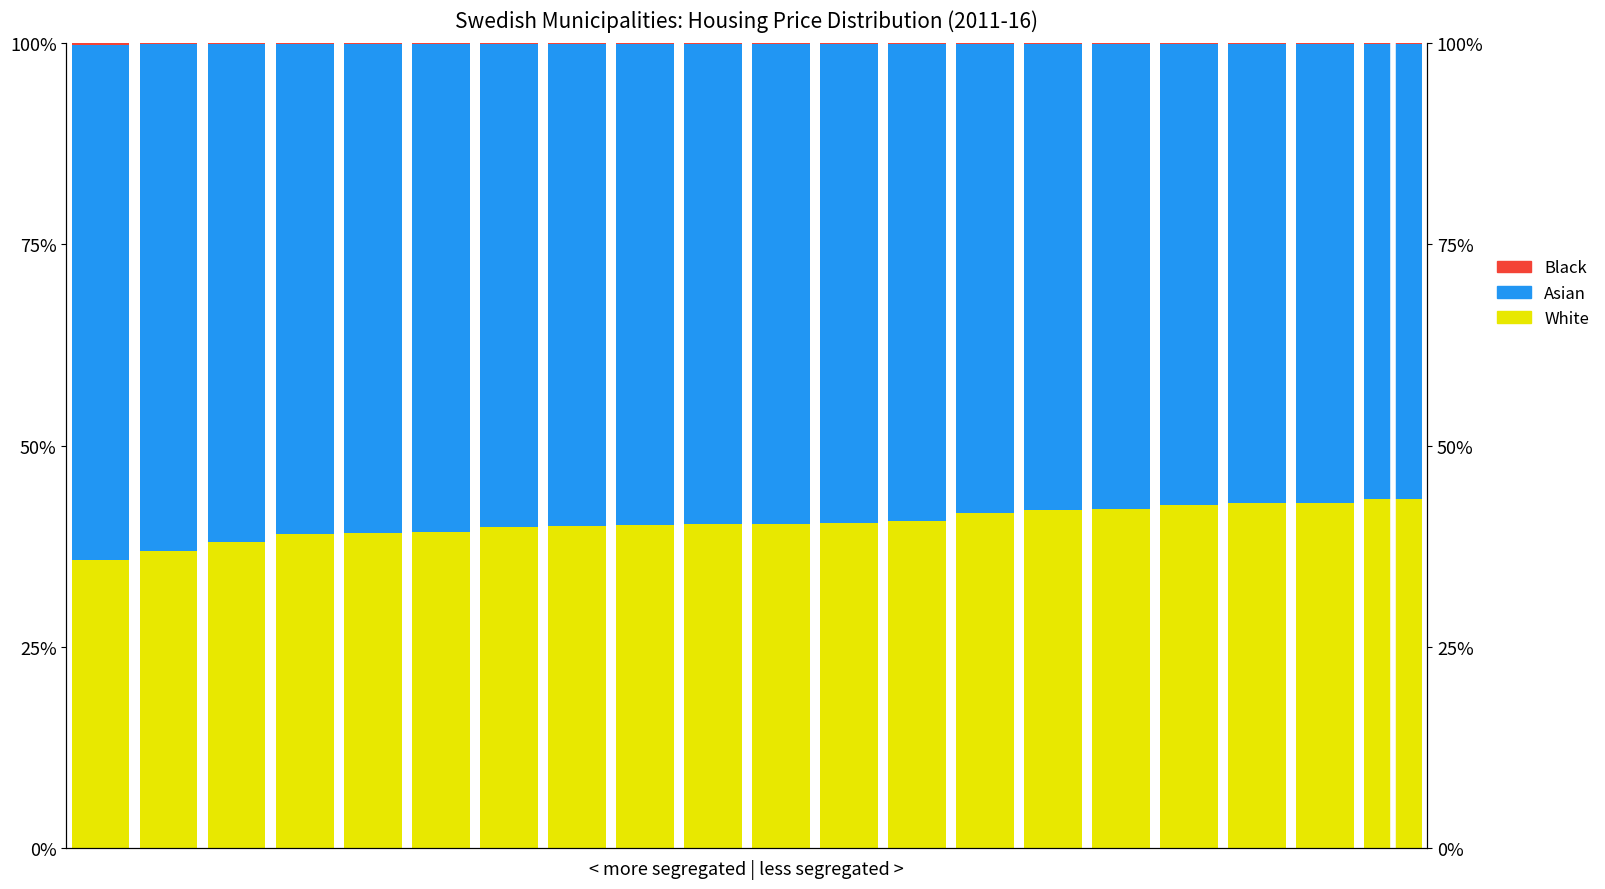

The value of White at 18 is 42.9. True or false?

True